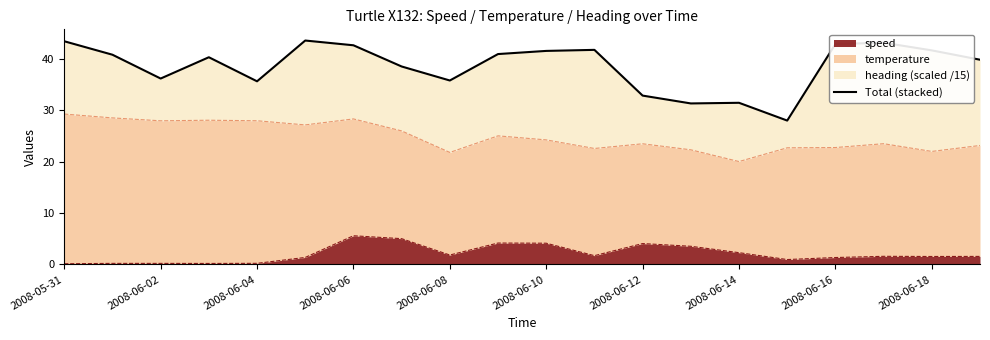

Is it true that speed equals 0.2 at 2008-06-04?

True